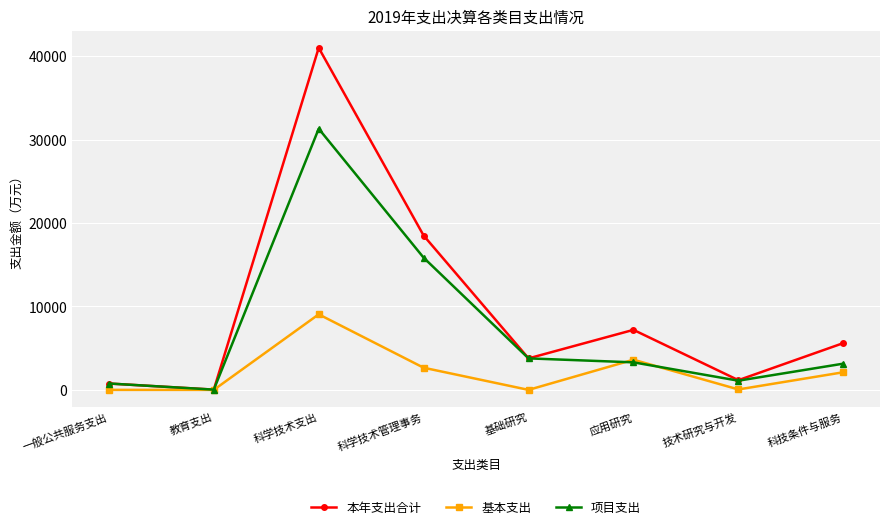

How many distinct data groups are displayed?

3